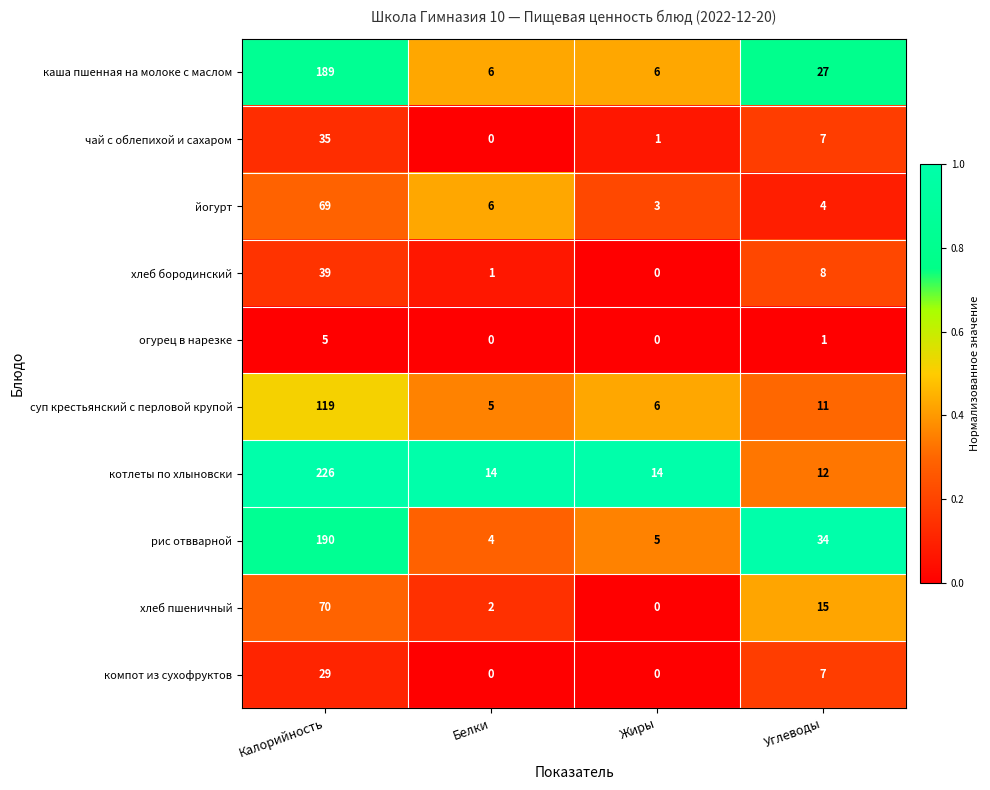

What is the sum of all суп крестьянский с перловой крупой values?

141